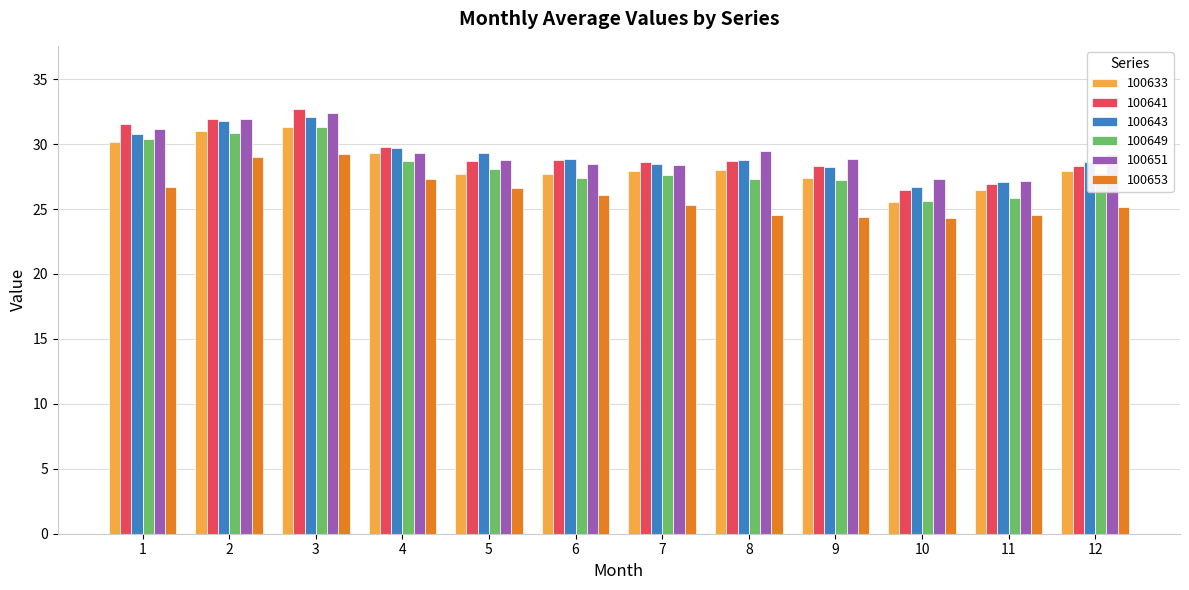

What value does the 100651 series have at 4?

29.3